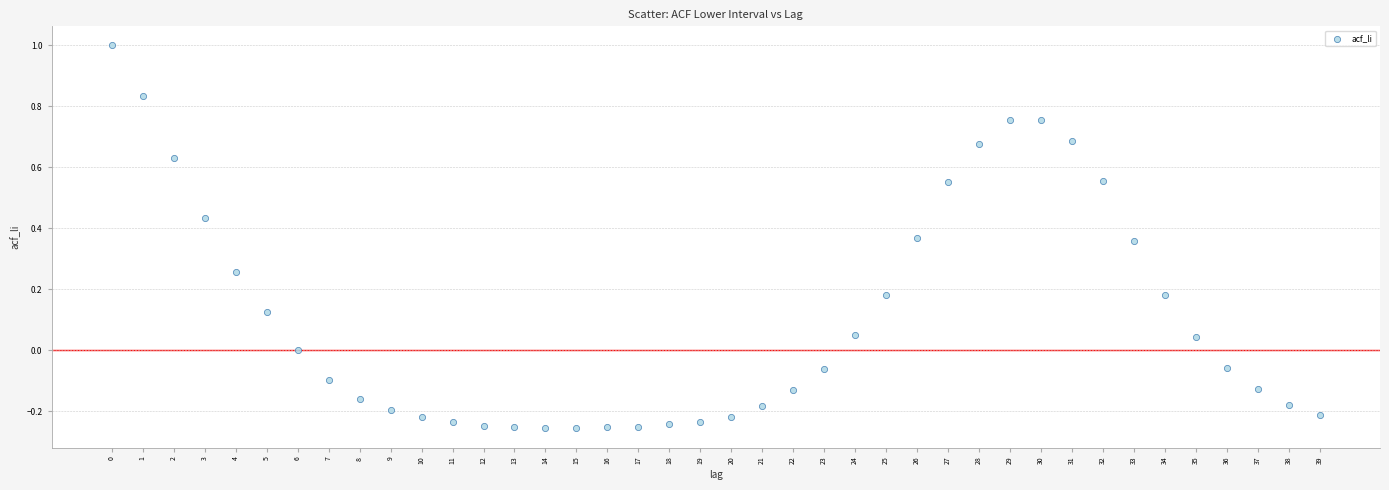

What is the range of Y values (max minus min)?

1.3